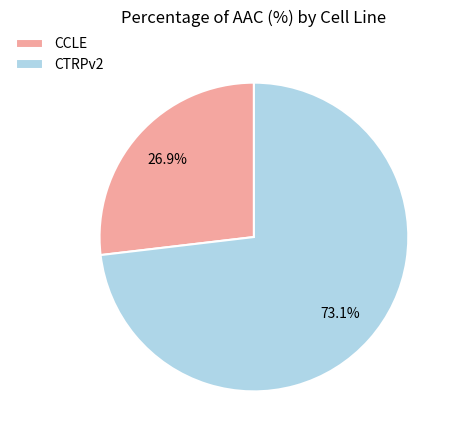

Which slice is the largest?

CTRPv2